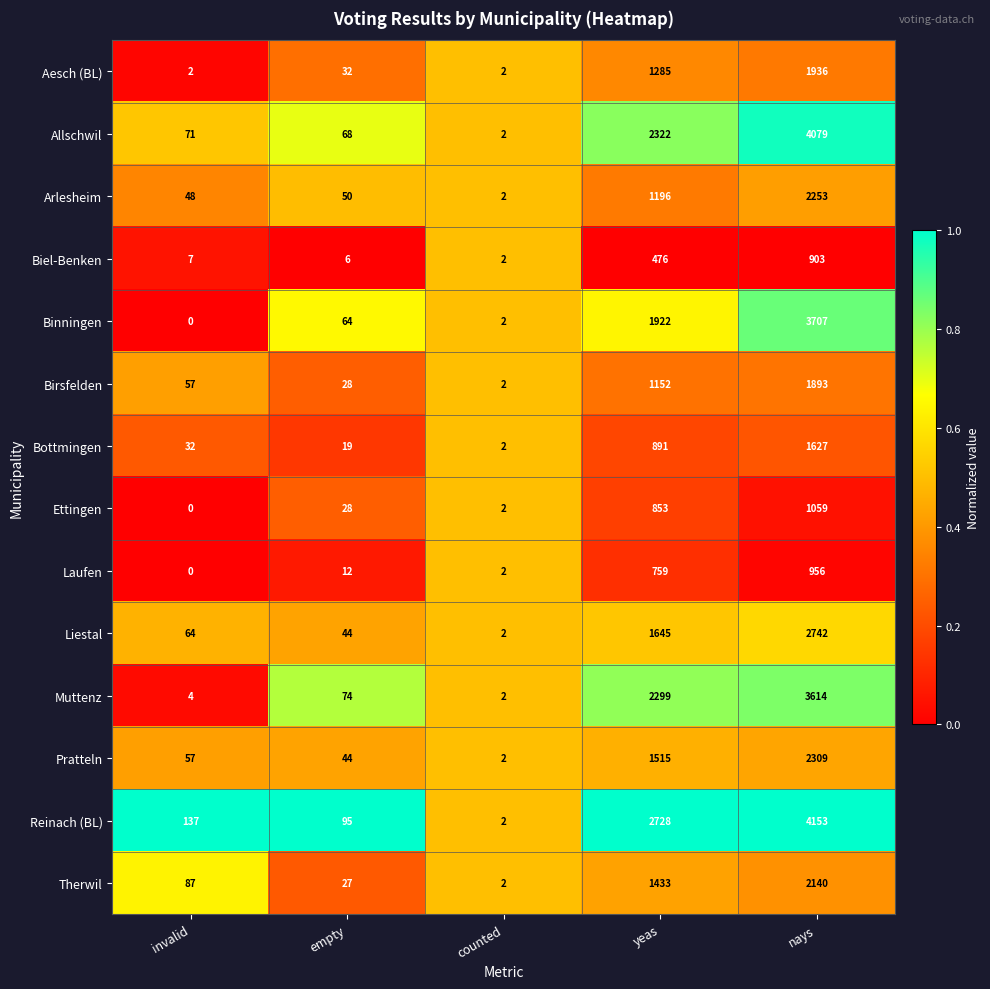

What value does the Arlesheim series have at yeas?

1196